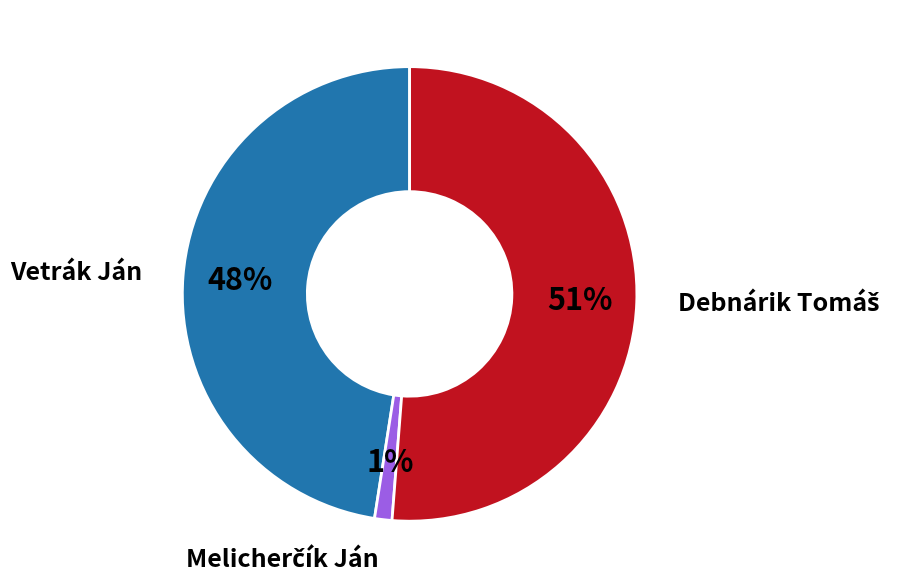

Does Vetrák Ján represent more than half of the total?

No